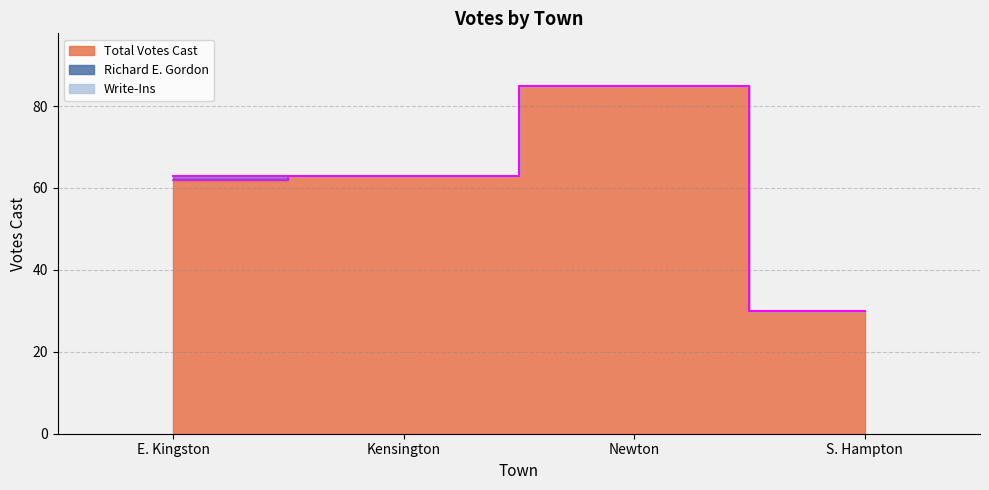

Does the chart have visible grid lines?

Yes